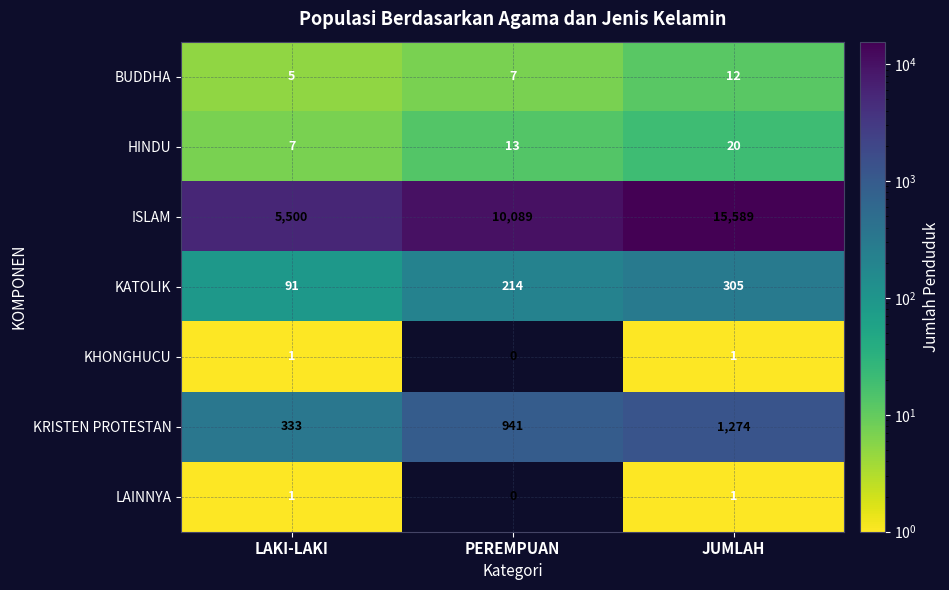

What is the spread (max minus min) of values at LAKI-LAKI?

5499